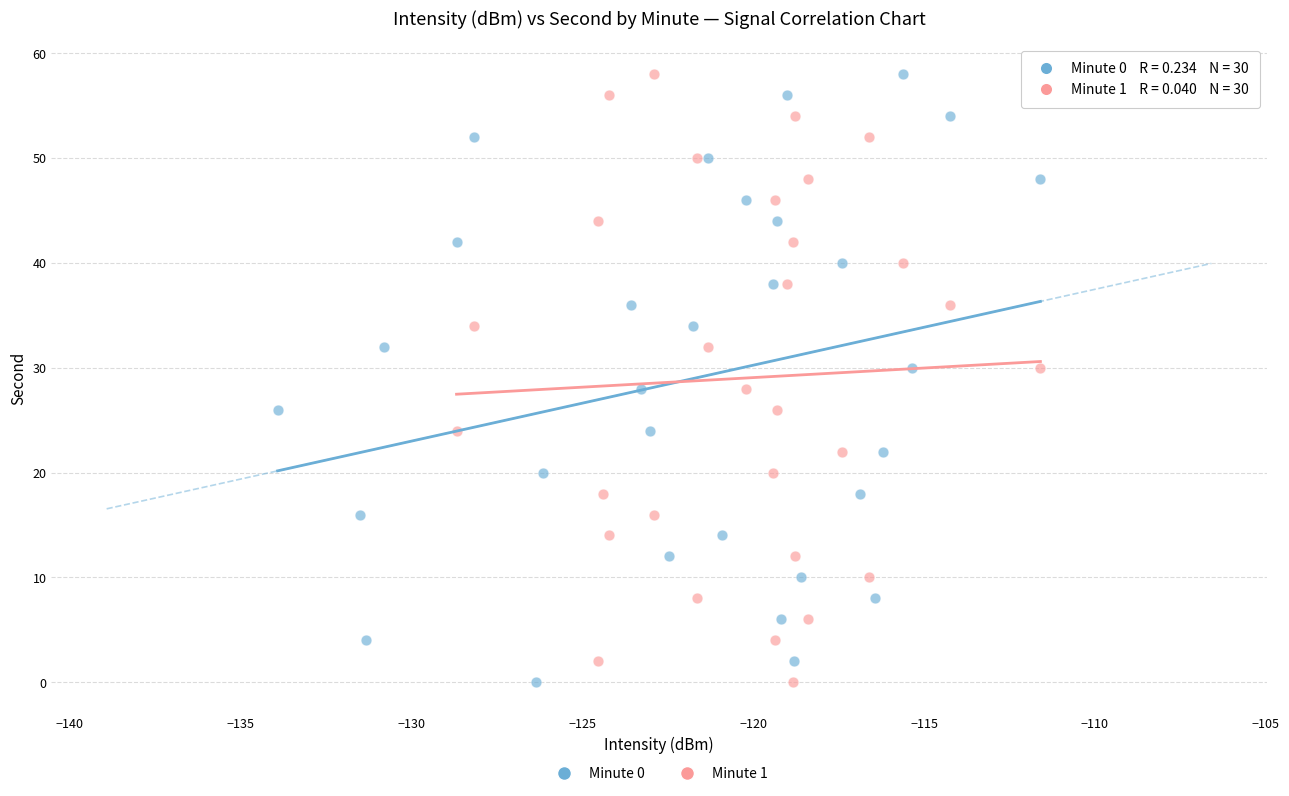

What are all the series names shown in the legend?

Minute 0, Minute 1